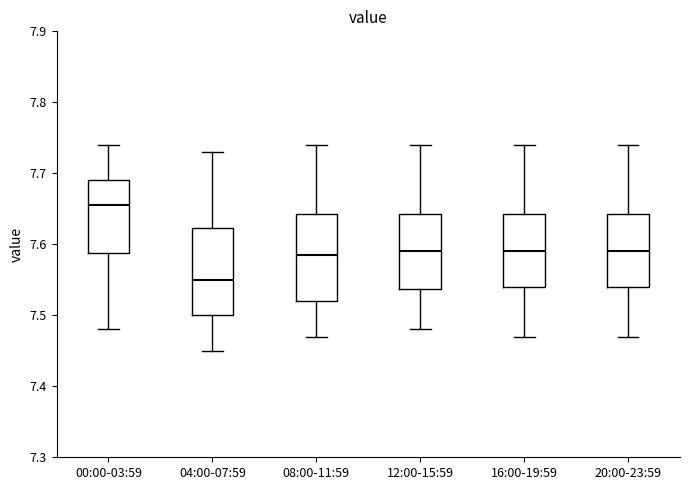

Reading left to right, read every box against the y-axis: the position of its median line, the range the box covers, and the ends of its whiskers. The values are not printed on the chart, so give them approximately, as read against the axis.

00:00-03:59: median 7.66, box 7.59 to 7.69, whiskers 7.48 to 7.74
04:00-07:59: median 7.55, box 7.50 to 7.62, whiskers 7.45 to 7.73
08:00-11:59: median 7.59, box 7.52 to 7.64, whiskers 7.47 to 7.74
12:00-15:59: median 7.59, box 7.54 to 7.64, whiskers 7.48 to 7.74
16:00-19:59: median 7.59, box 7.54 to 7.64, whiskers 7.47 to 7.74
20:00-23:59: median 7.59, box 7.54 to 7.64, whiskers 7.47 to 7.74